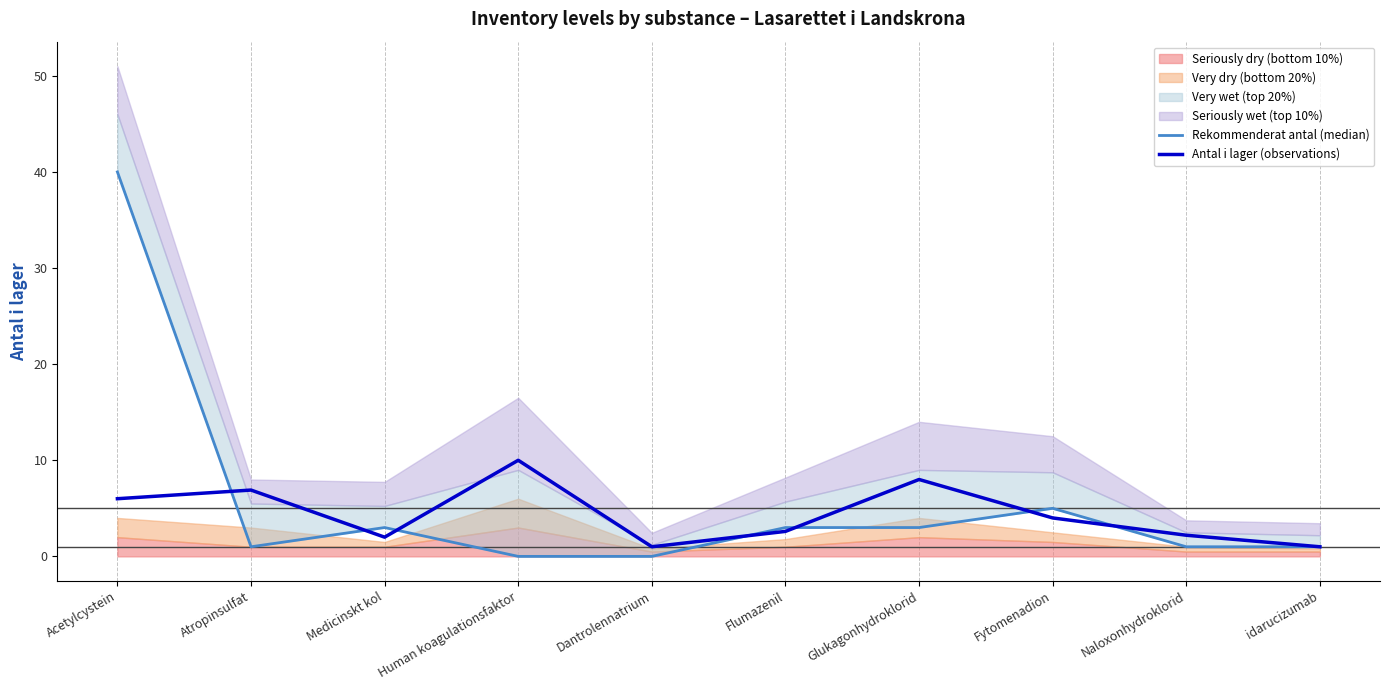

Is it true that Antal i lager (observations) equals 8.0 at Glukagonhydroklorid?

True